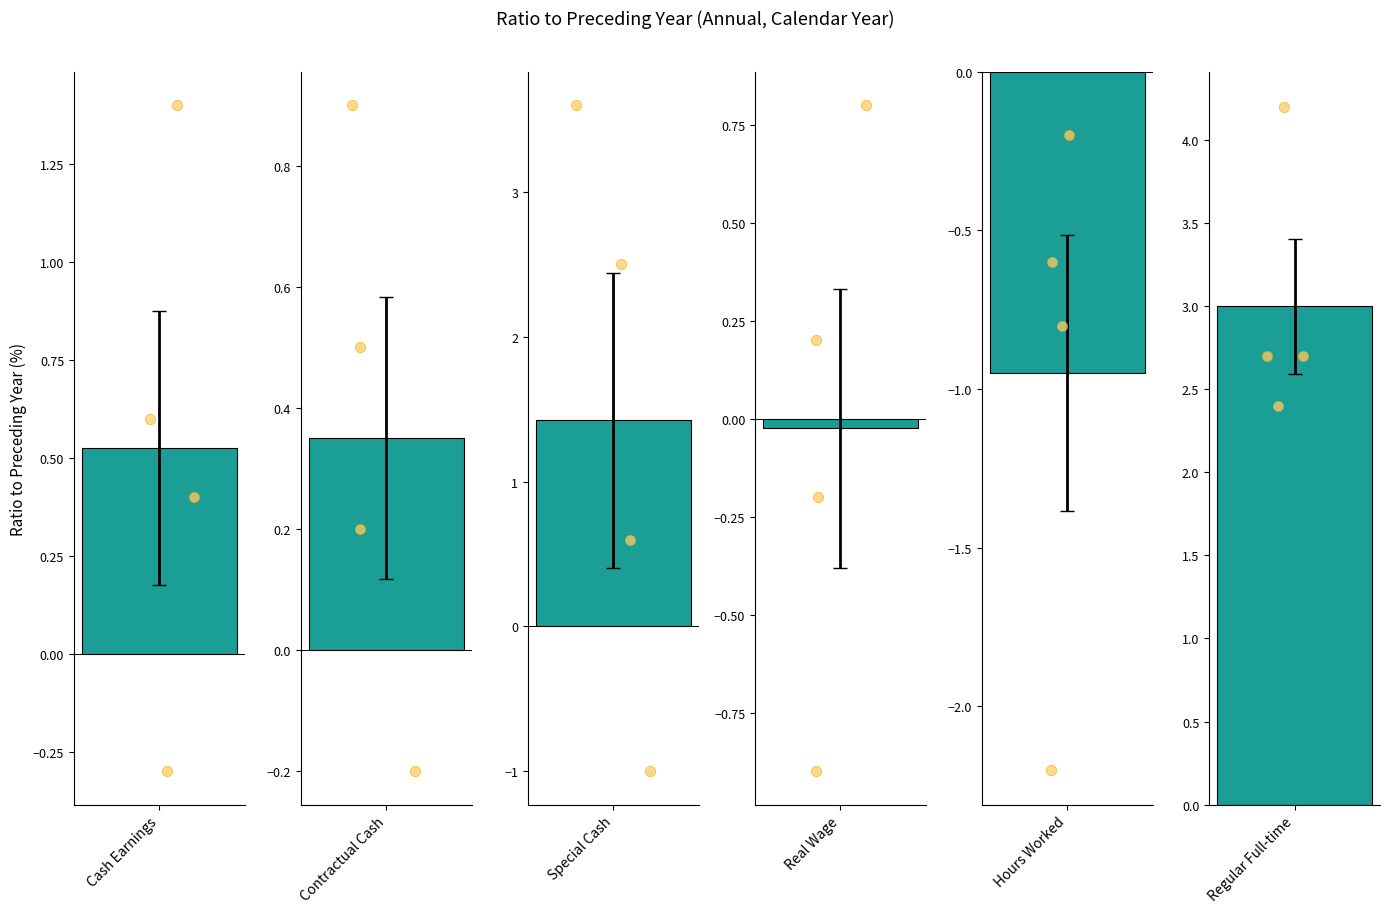

Which series contains the lowest Y value?

Hours Worked (Total)